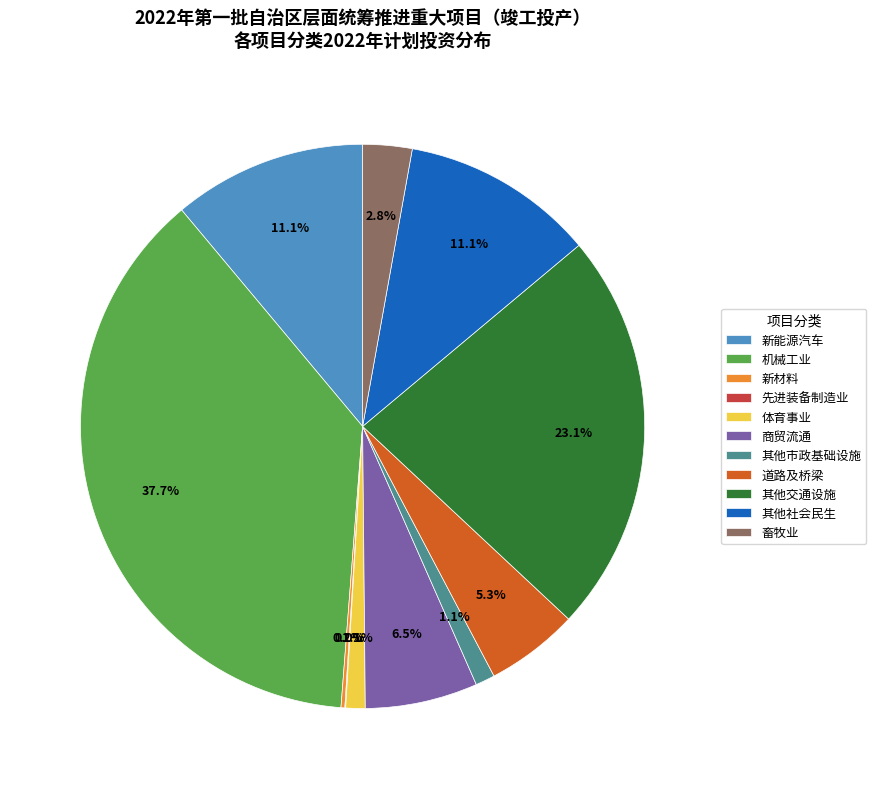

Does 道路及桥梁 account for over 50% of the chart?

No